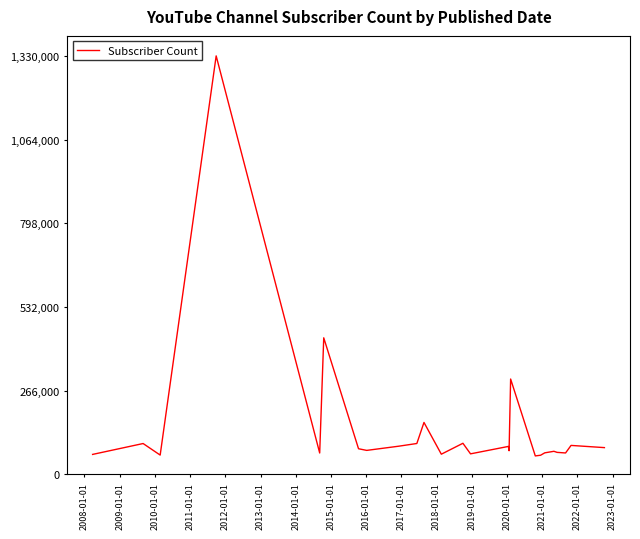

What is the greatest value displayed?

1330000